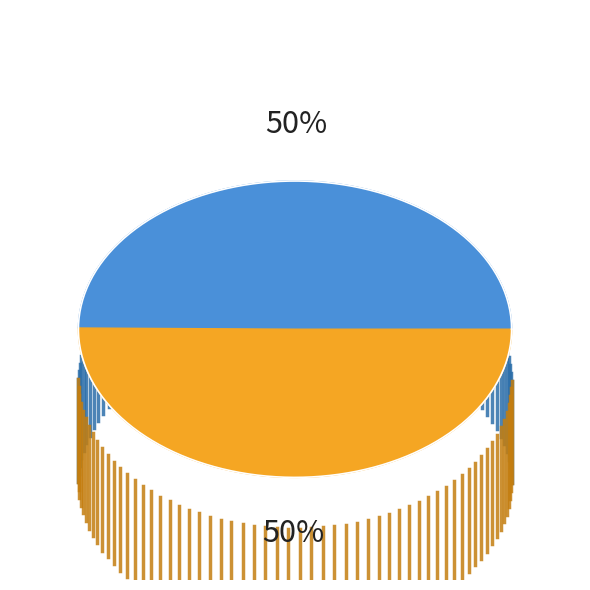

How many segments does this pie chart have?

2